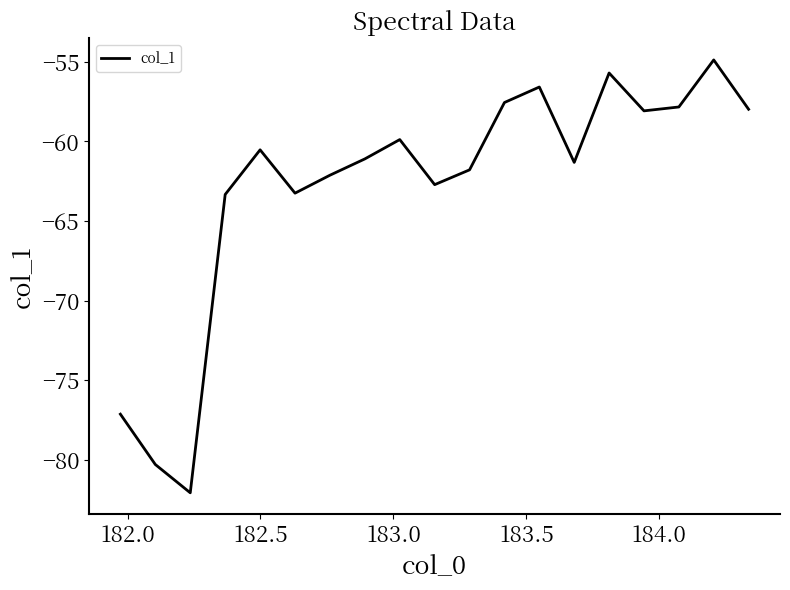

What is the sum of all values?

-1194.2